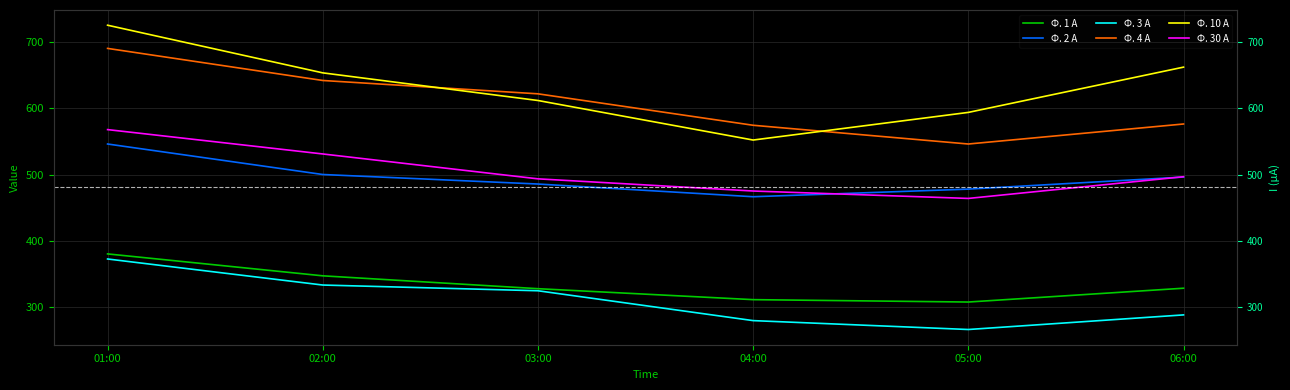

At which label is Ф. 30 А closest to 516?

02:00